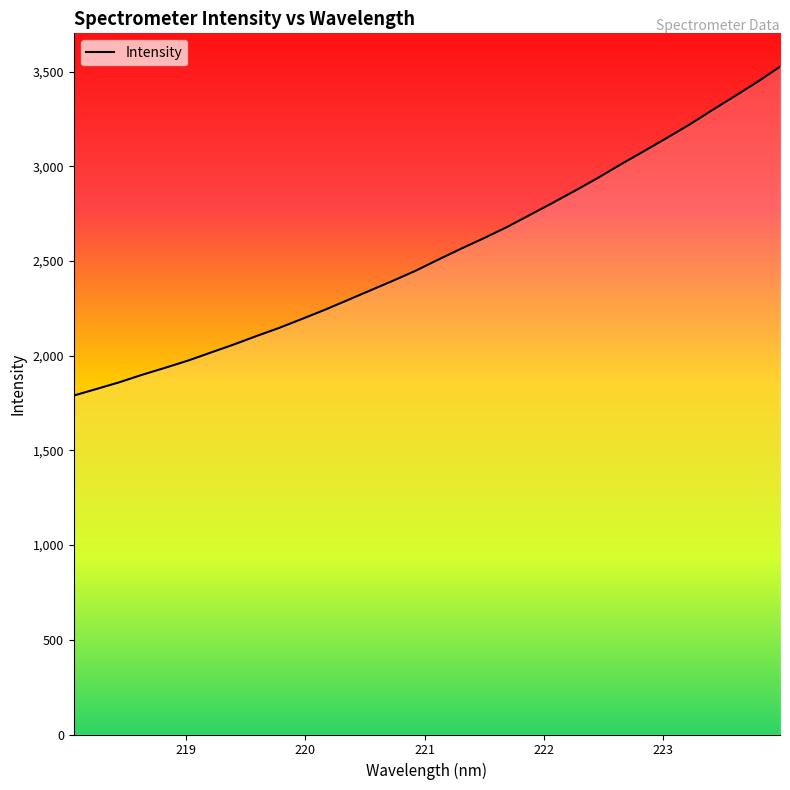

What is the greatest value displayed?

3525.4